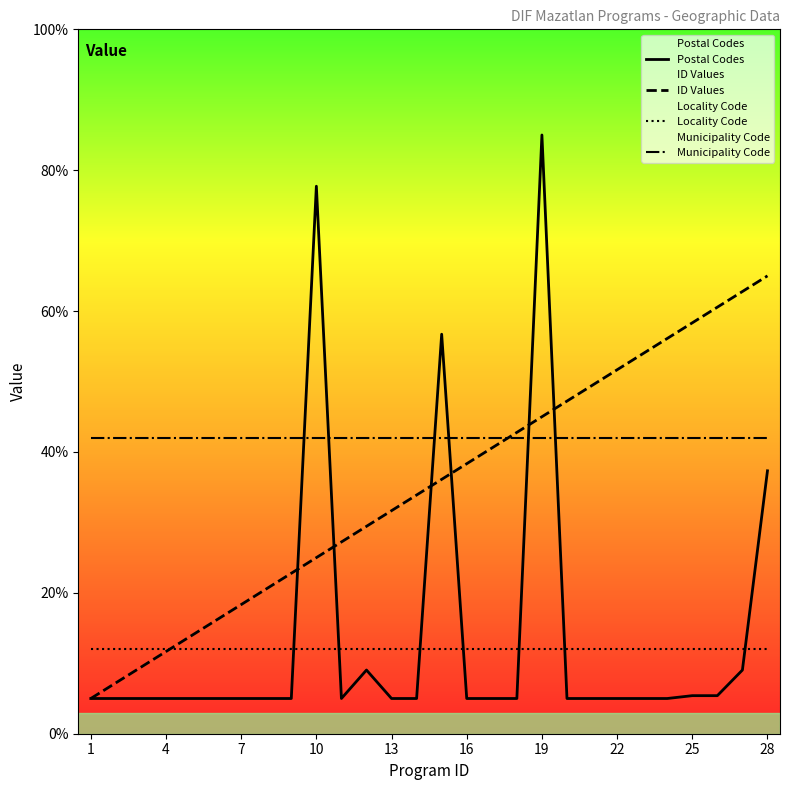

True or false: ID Values has more than 2 interior local peaks.

False